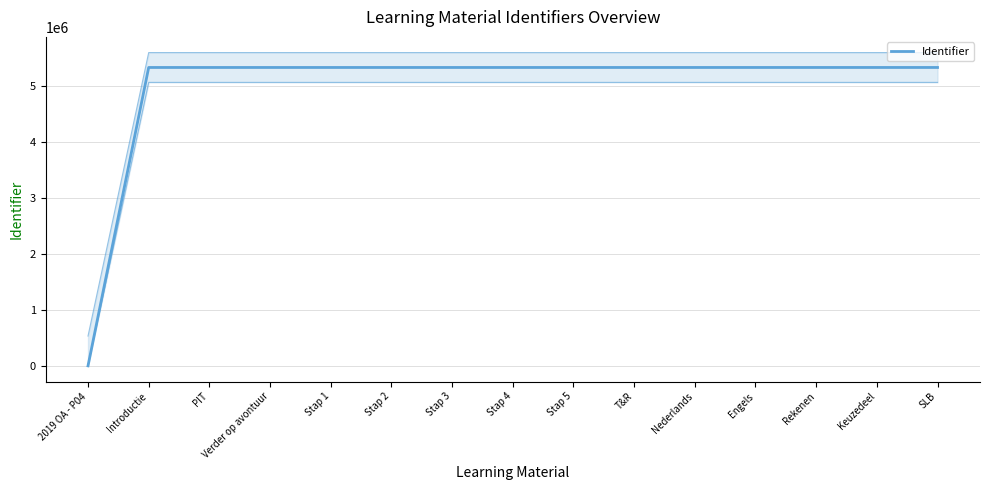

What is the label of the 9th point from the right?

Stap 3